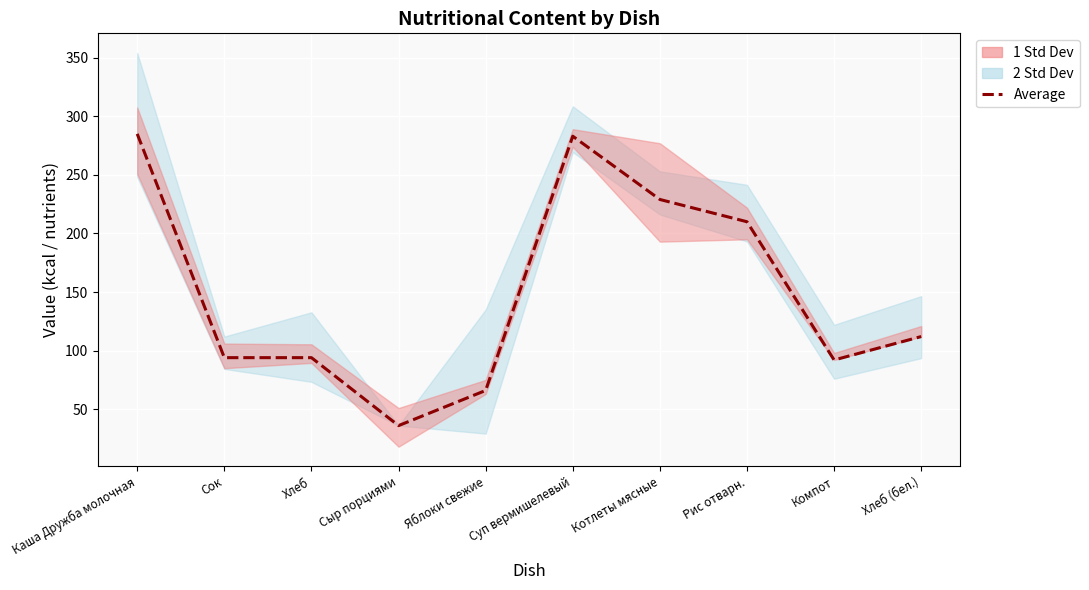

What is the change in value from Суп вермишелевый to Компот?

-191